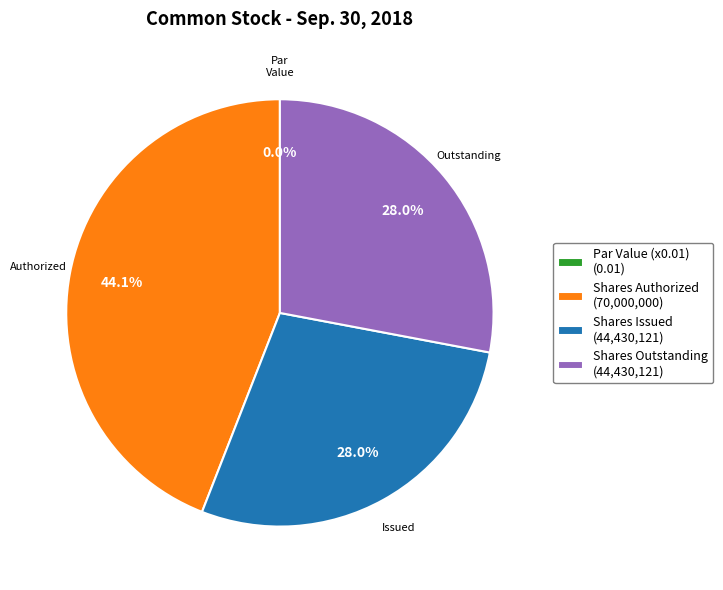

To the nearest percent, what percentage of the pie is Common stock, shares issued?

28%